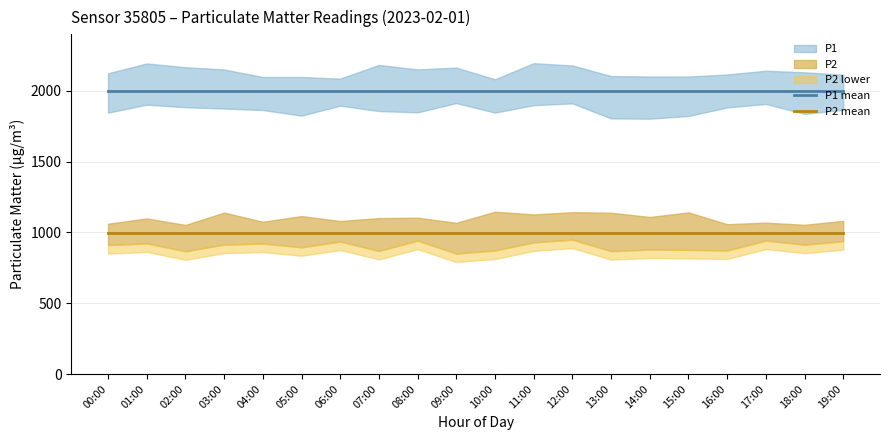

What is the spread (max minus min) of values at 07:00?

1000.0